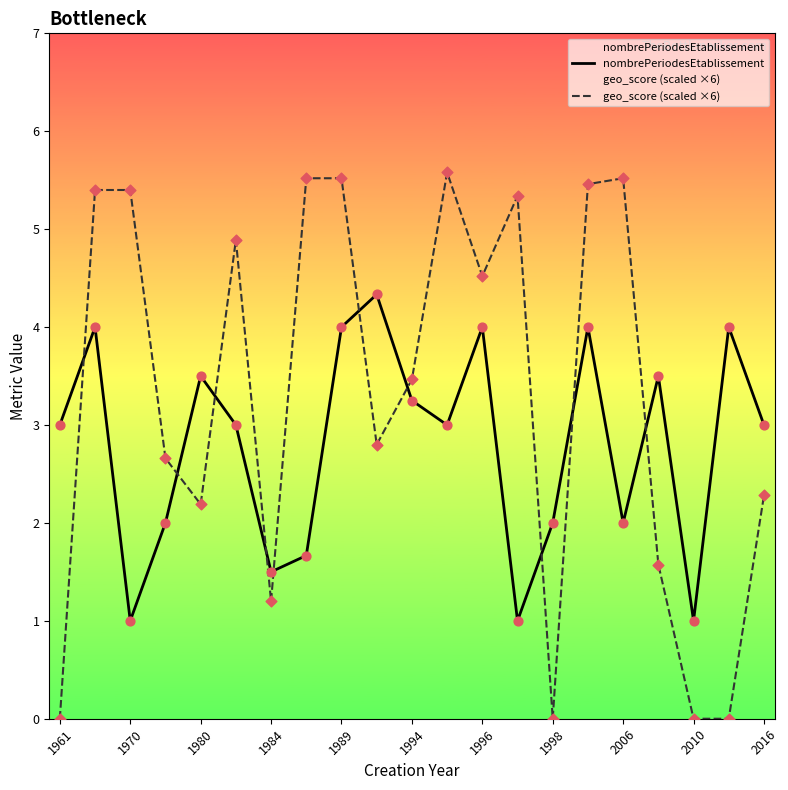

What is the lowest value of the nombrePeriodesEtablissement series?

1.0